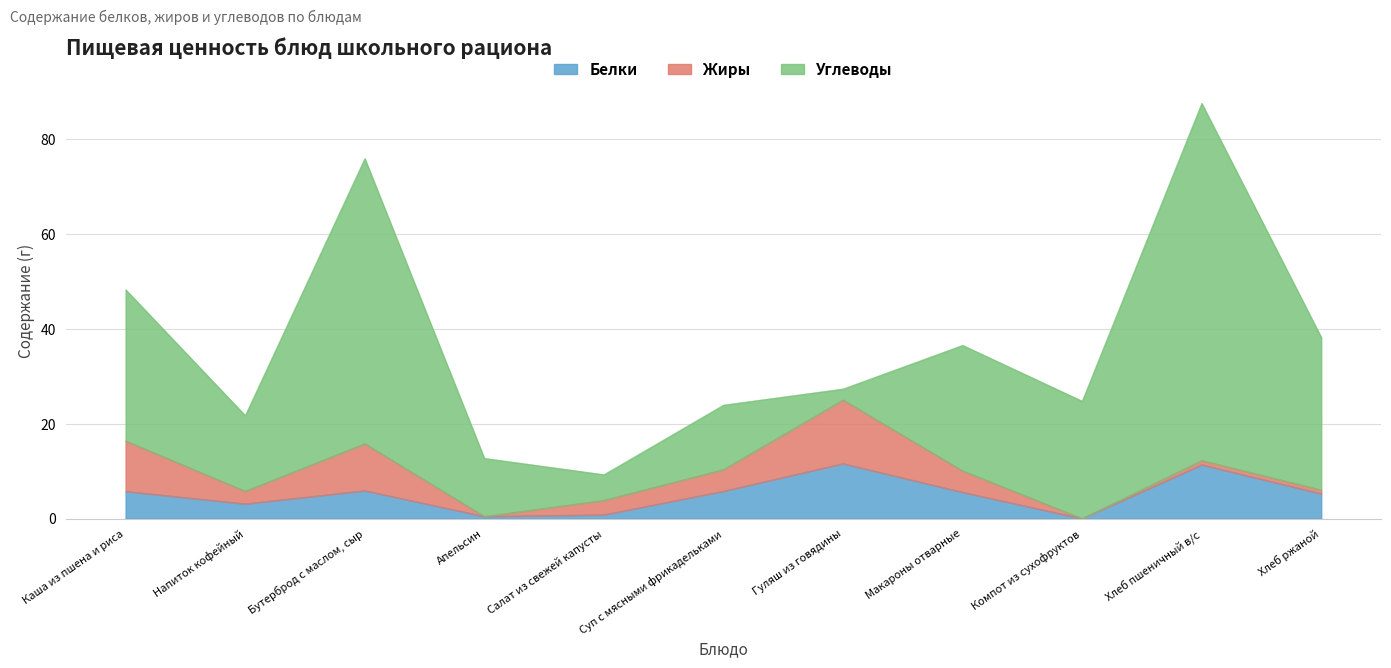

How many interior local peaks does the Жиры series have?

3